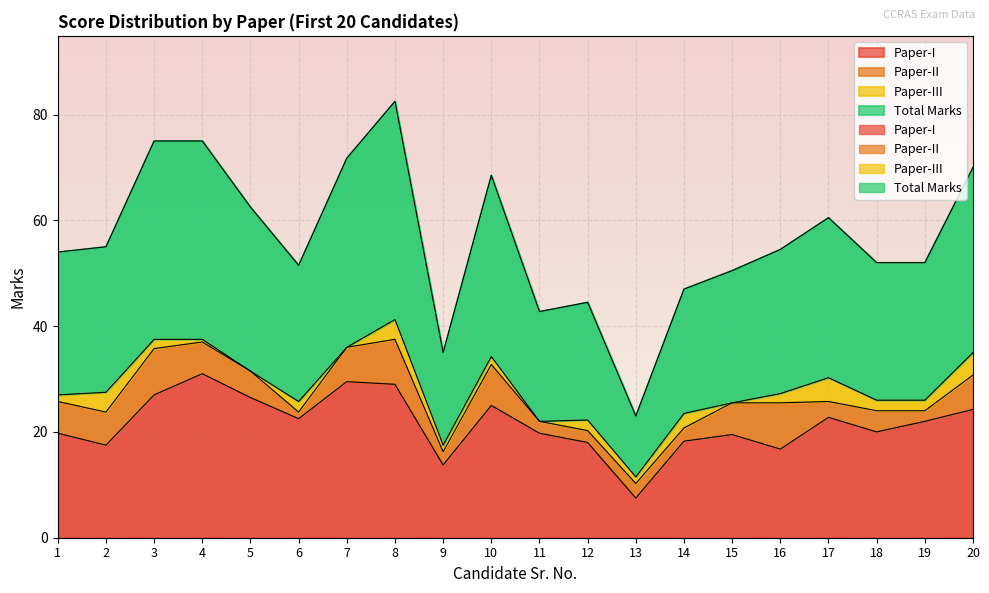

What is the sum of all Total Marks values?

1127.5